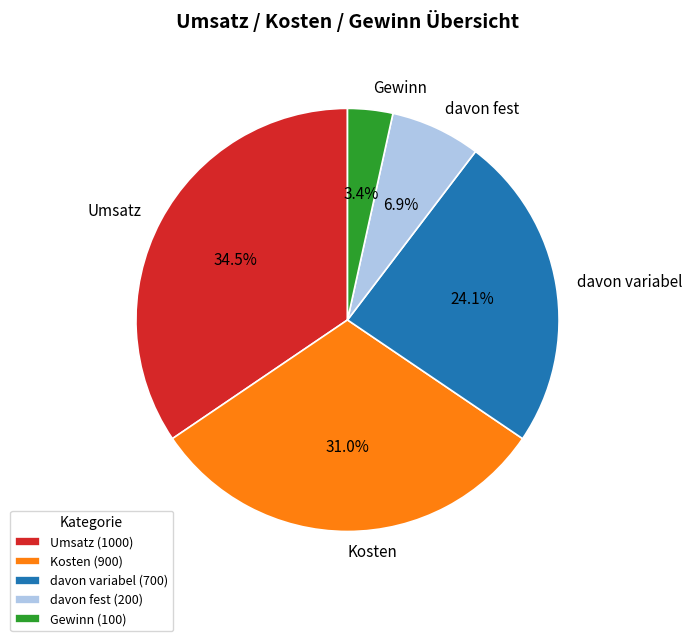

What is the smallest slice in the pie chart?

Gewinn